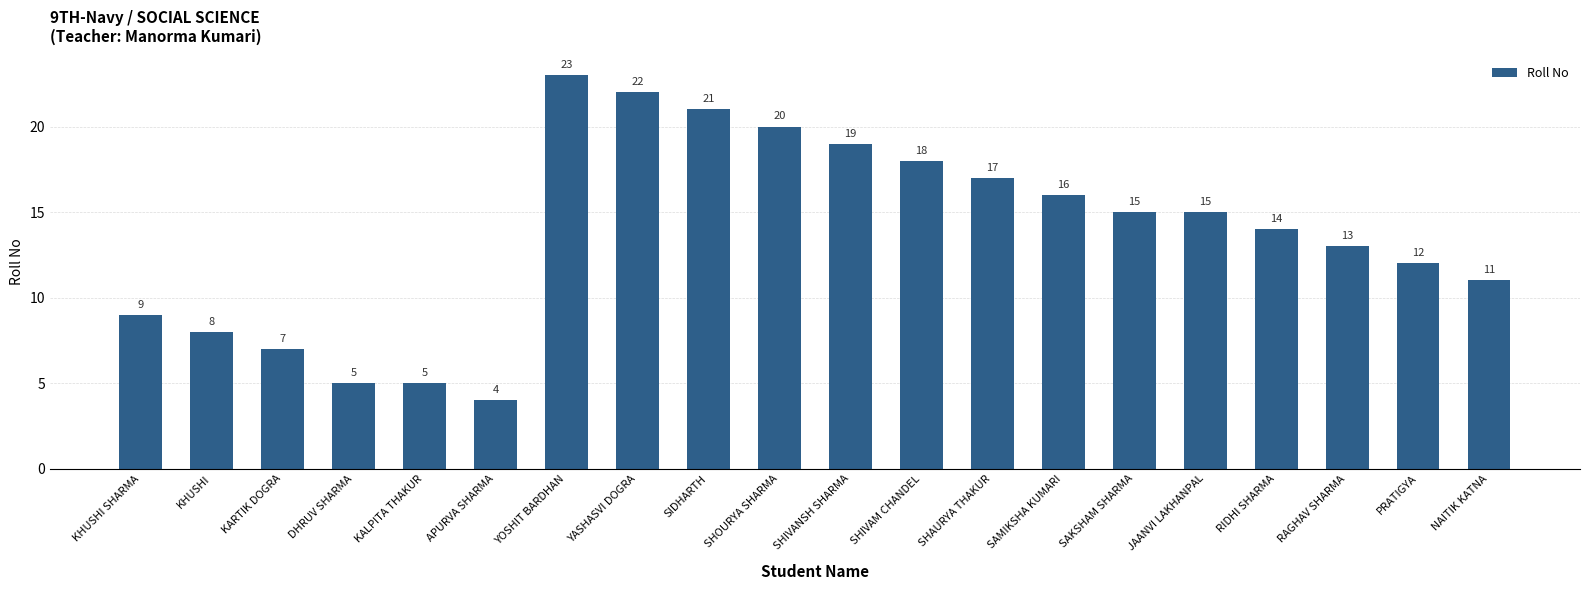

What is the difference between the maximum and minimum values?

19